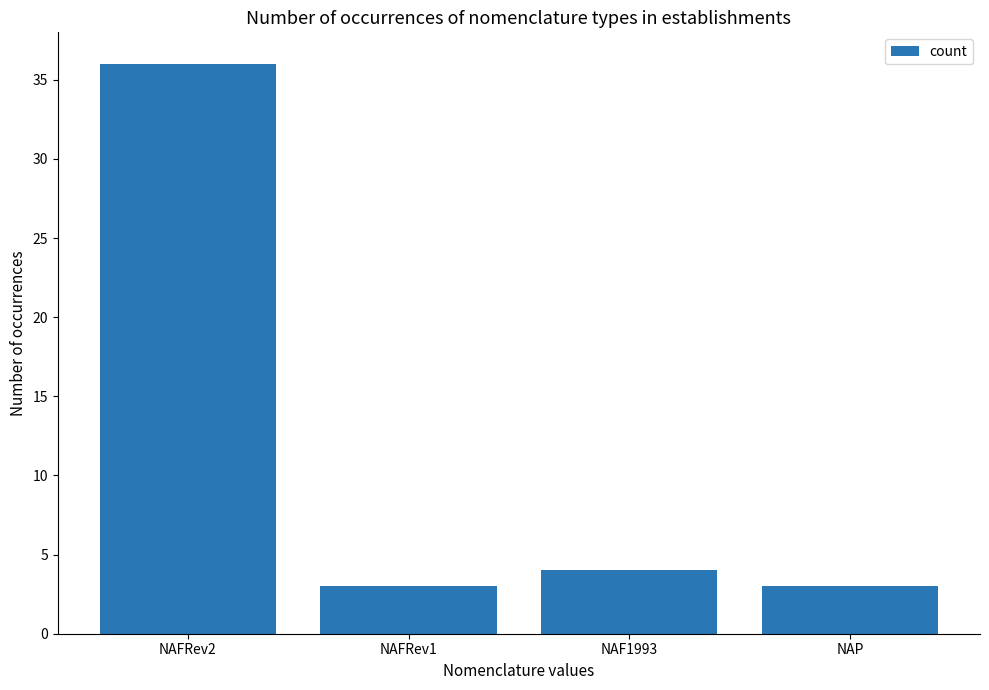

Which label corresponds to the largest value in the chart?

NAFRev2